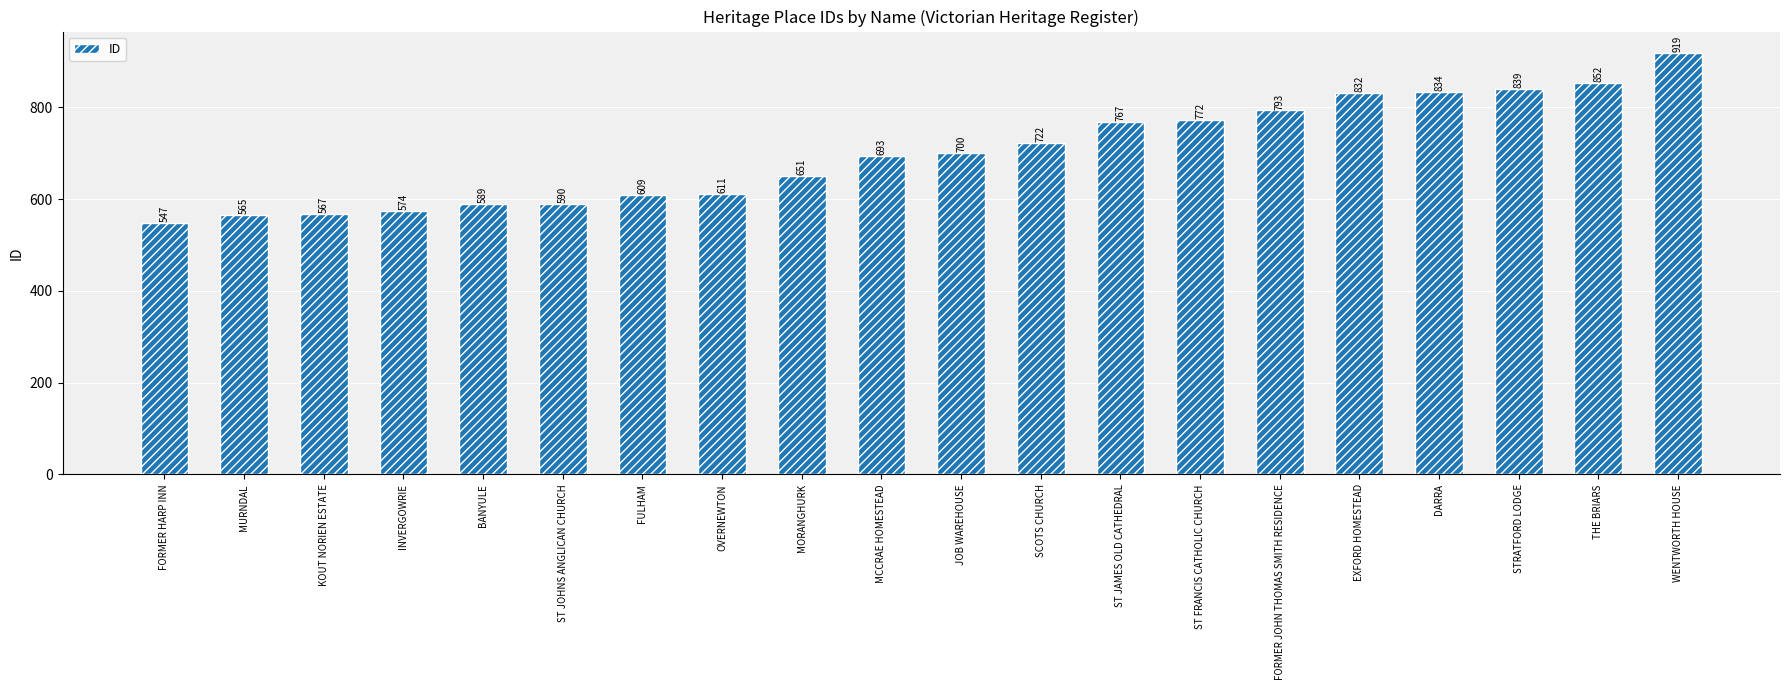

Between KOUT NORIEN ESTATE and ST FRANCIS CATHOLIC CHURCH, which is larger?

ST FRANCIS CATHOLIC CHURCH